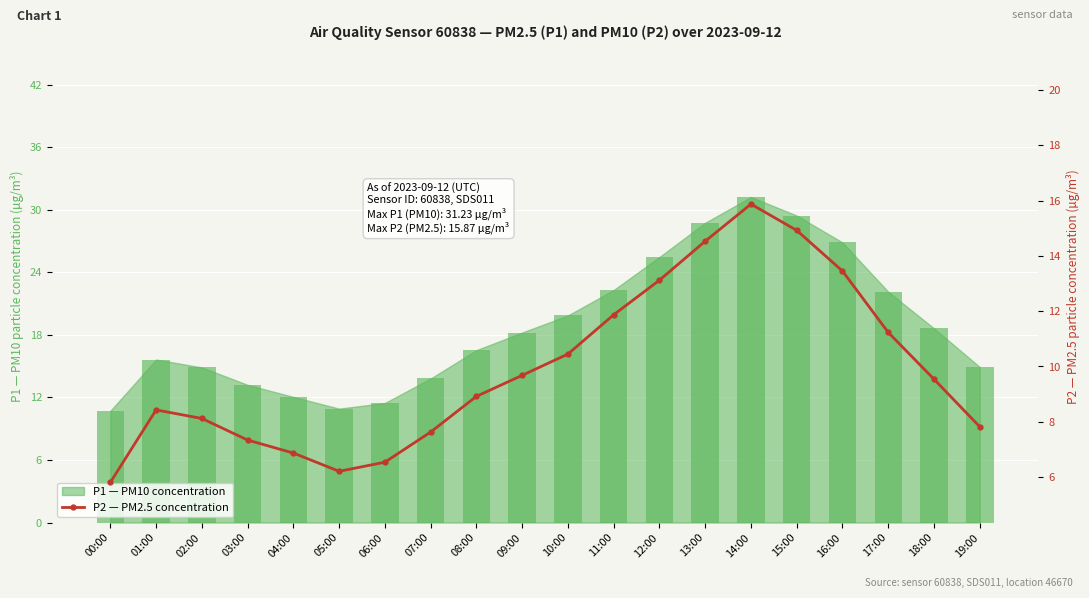

The value at 05:00 is 6.2. True or false?

True